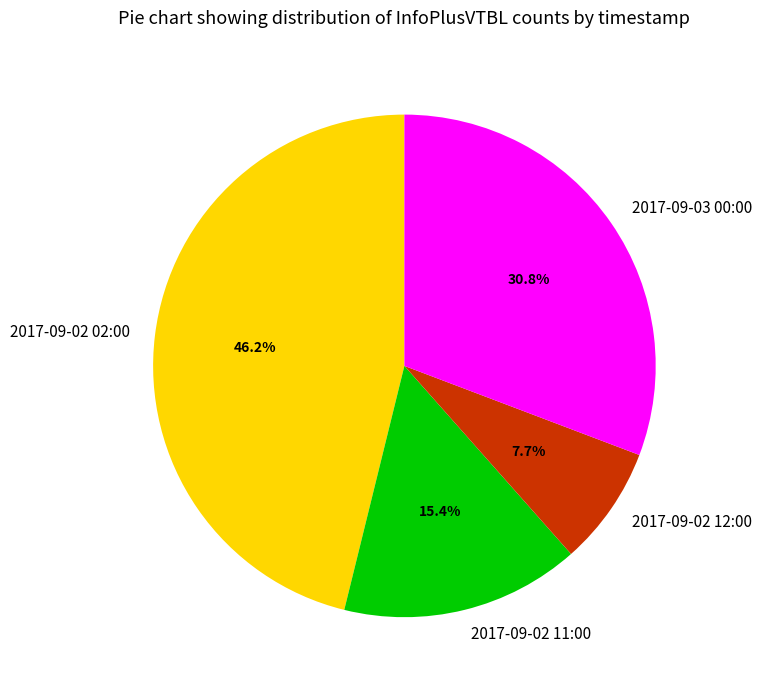

What portion of the pie excludes 2017-09-03 00:00?

69.2%